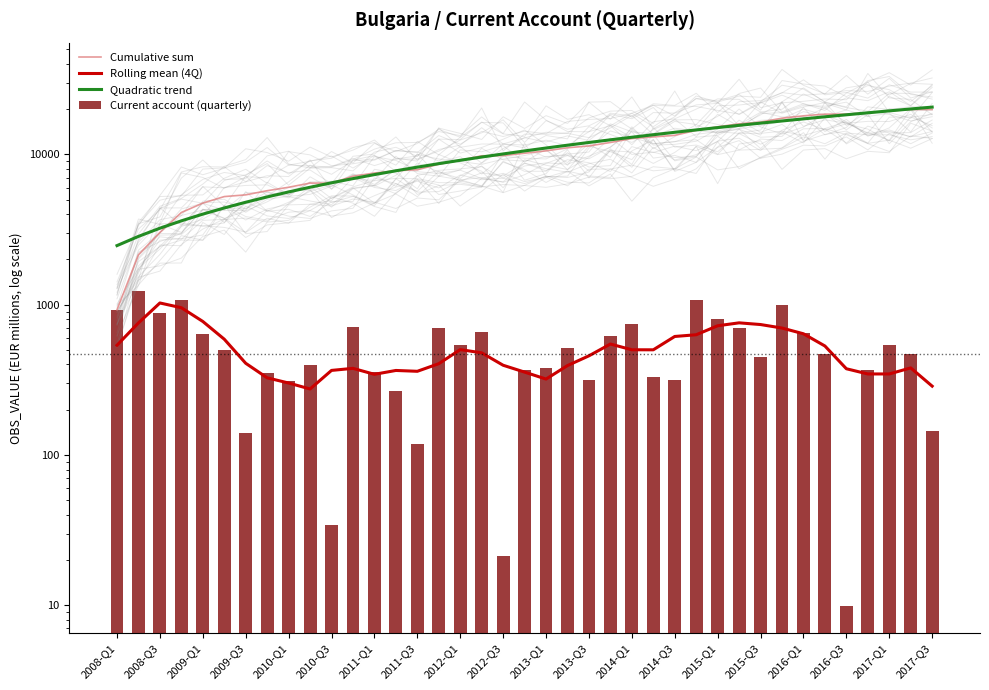

Between 23 and 2009-Q3, which is larger?

23